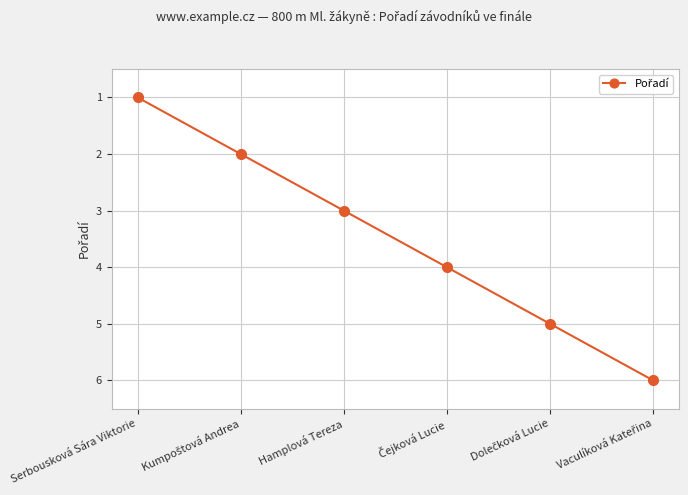

True or false: there are more than 0 points higher than both neighbors.

False